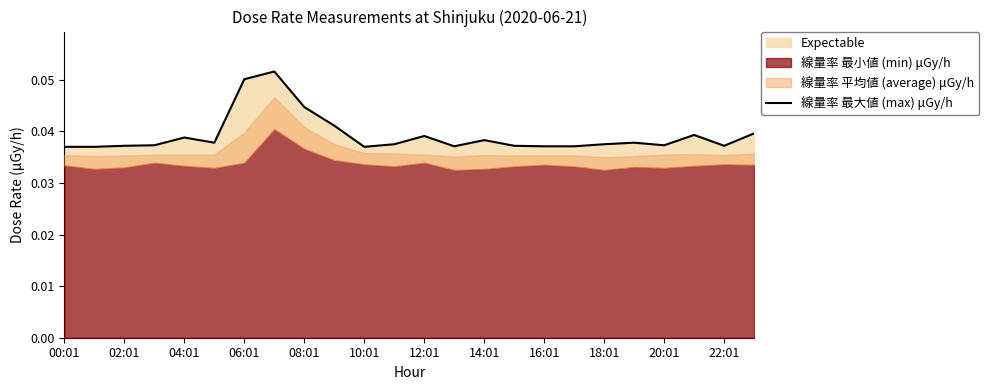

Which label corresponds to the smallest value in the chart?

00:01